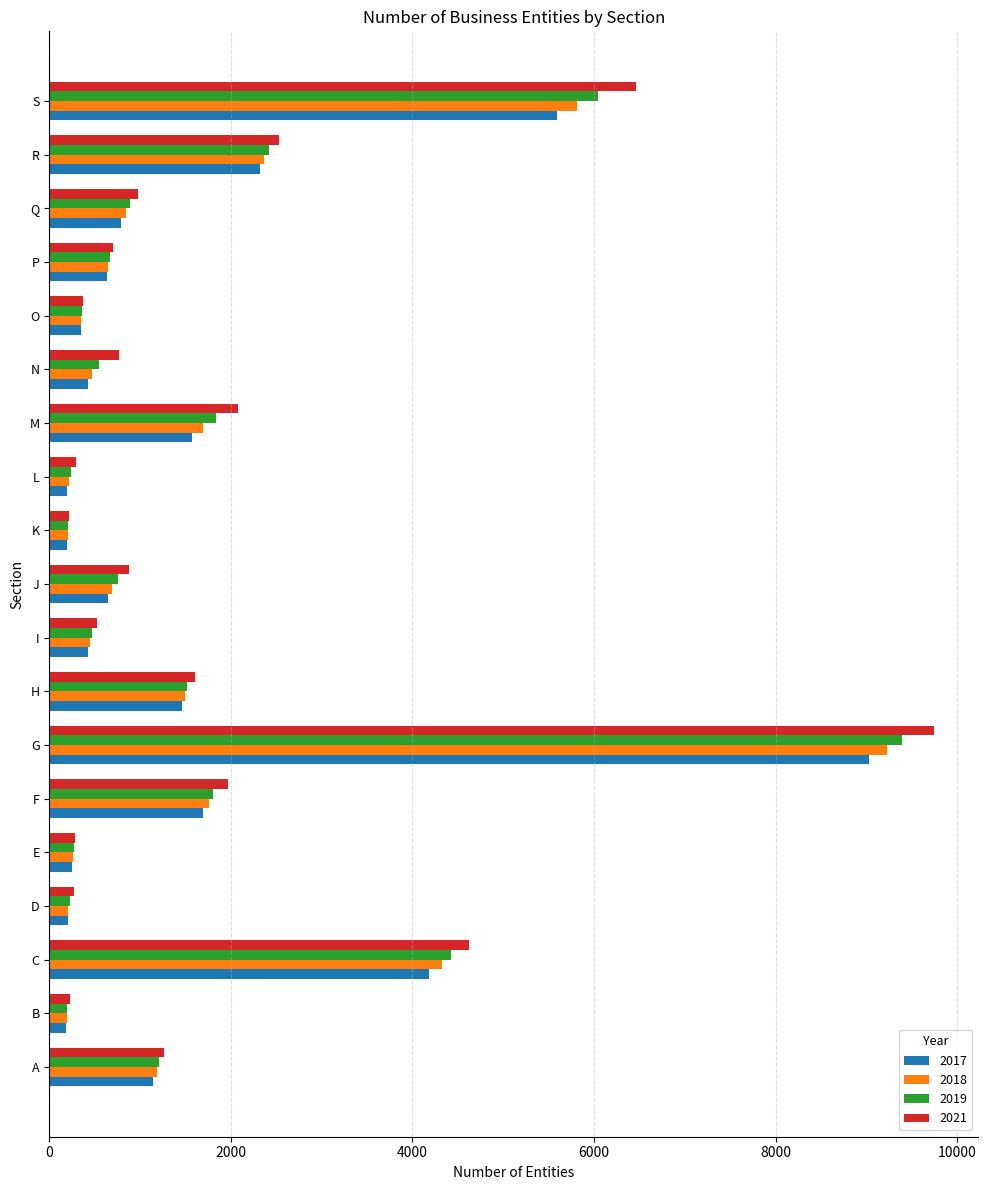

How many data points does each series have?

19